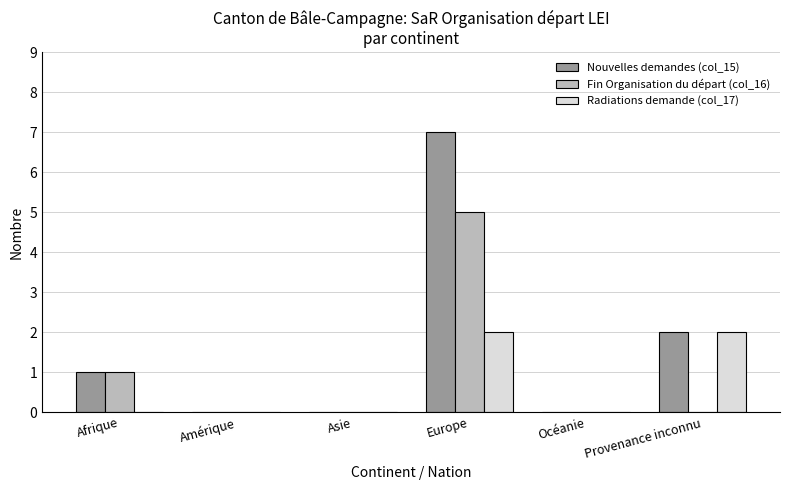

What is the total value across all series at Provenance inconnu?

4